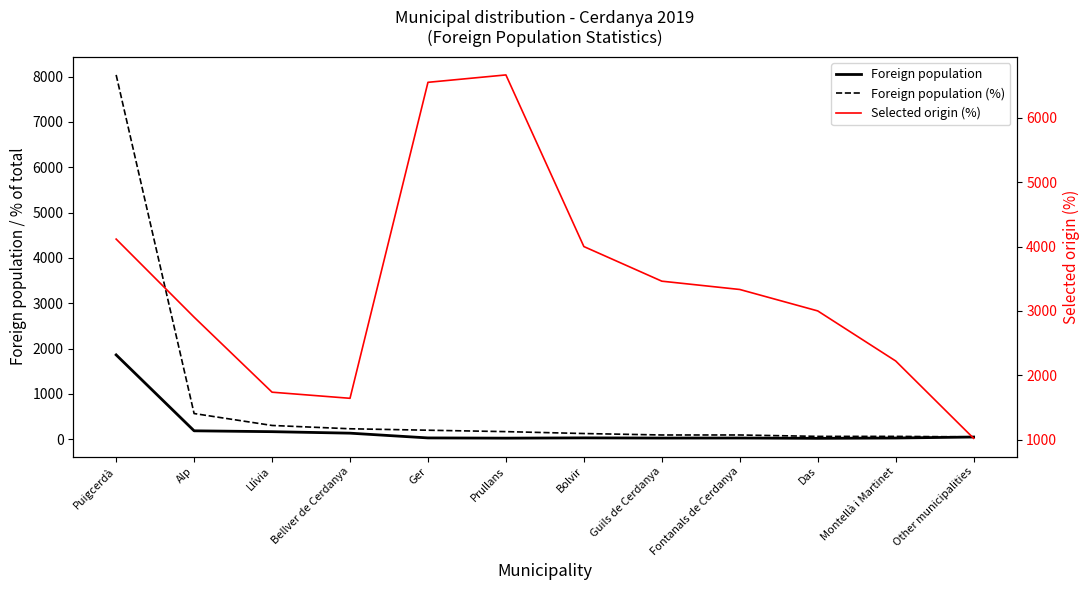

What is the difference between the maximum and minimum values in the Selected origin (%) series?

5647